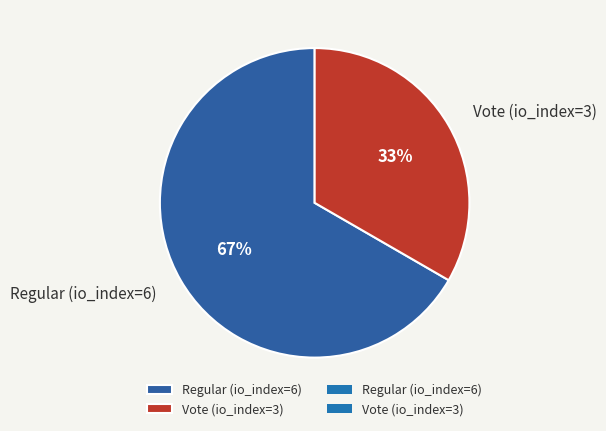

What is the ratio of the value at Regular (io_index=6) to the value at Vote (io_index=3)?

2.0